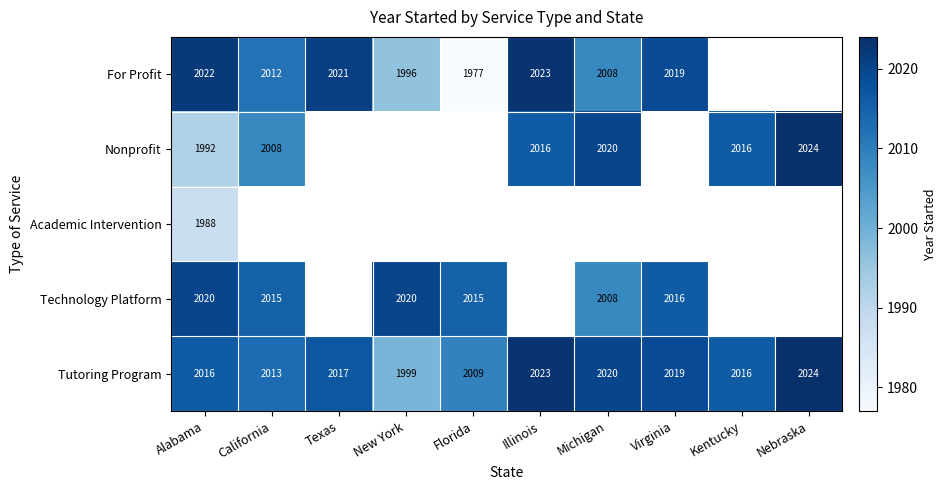

True or false: For Profit has a value of 2012 at California.

True